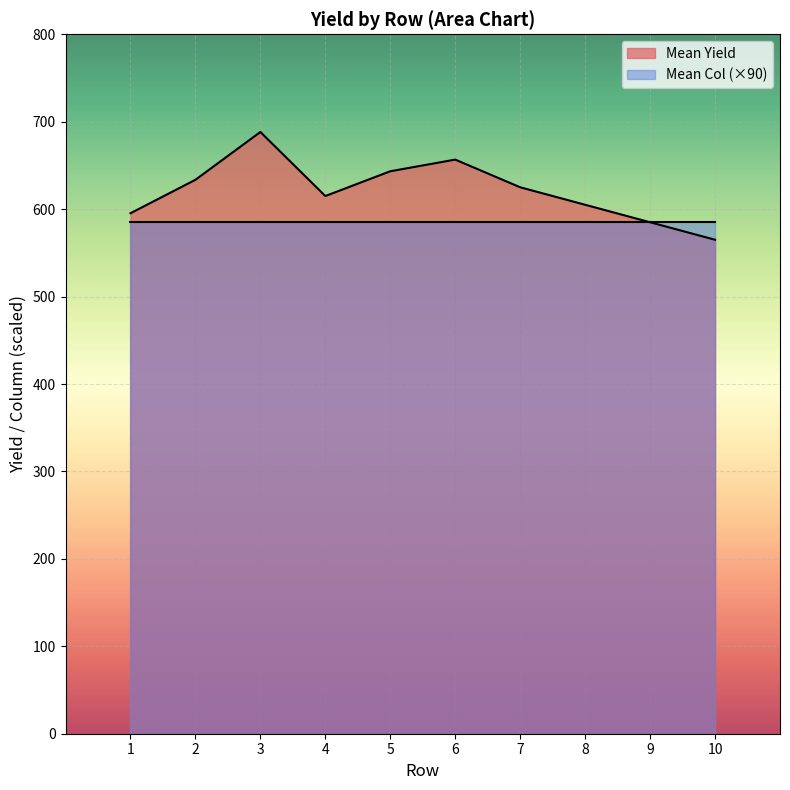

The value of Mean Col (×90) at 8 is 887.6. True or false?

False